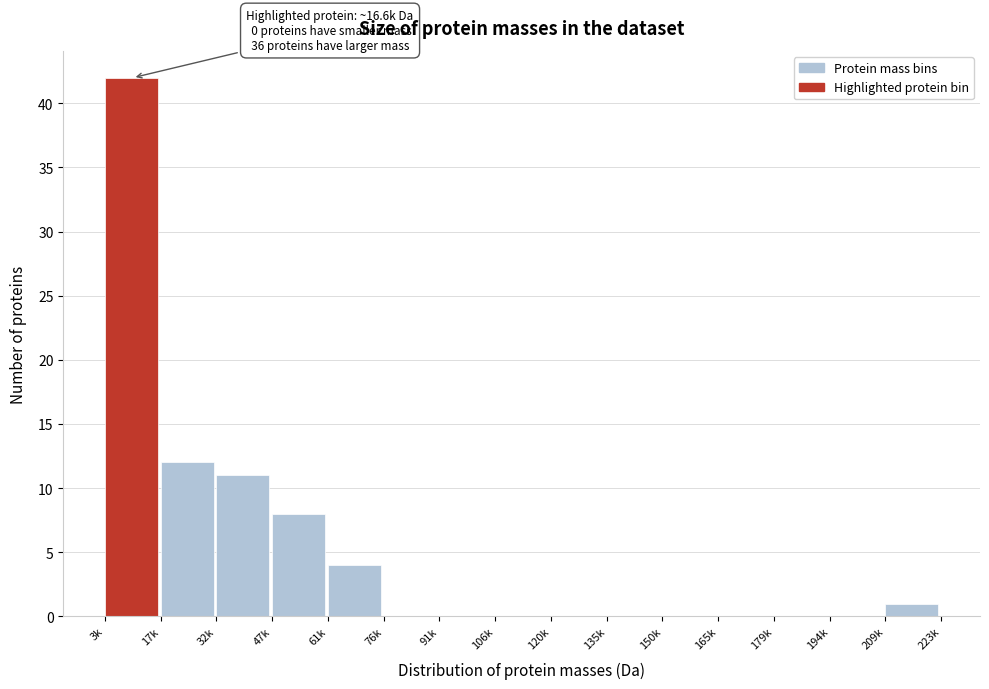

Reading left to right, what are all the values shown in this chart?

3k=42	17k=12	32k=11	47k=8	61k=4	76k=0	91k=0	106k=0	120k=0	135k=0	150k=0	165k=0	179k=0	194k=0	209k=1